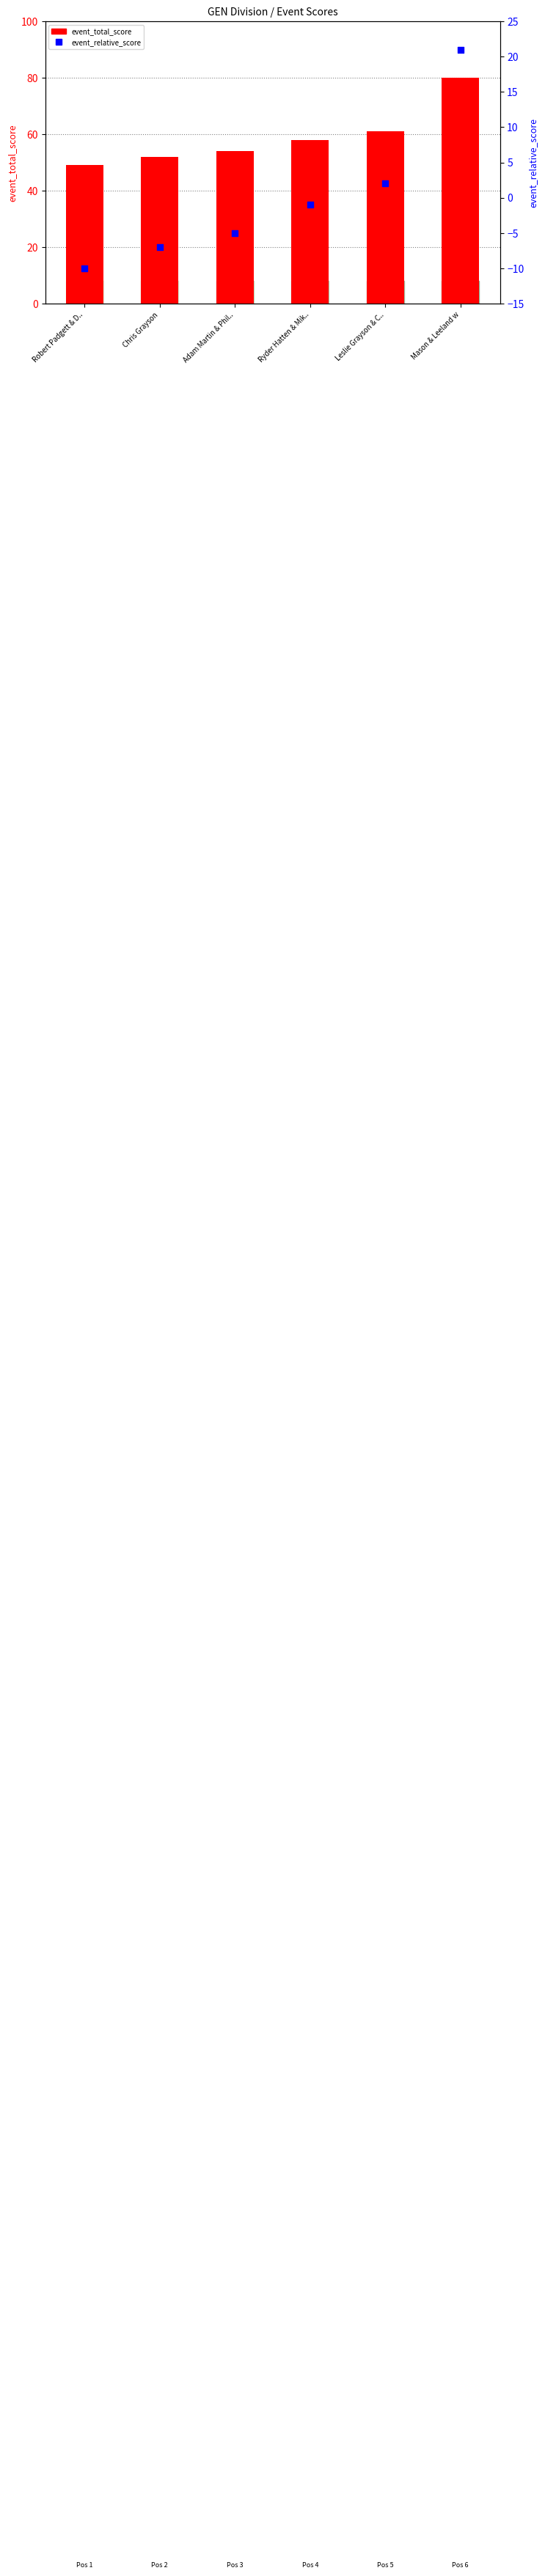

At which category is the sum across all series the highest?

Mason & Leeland w